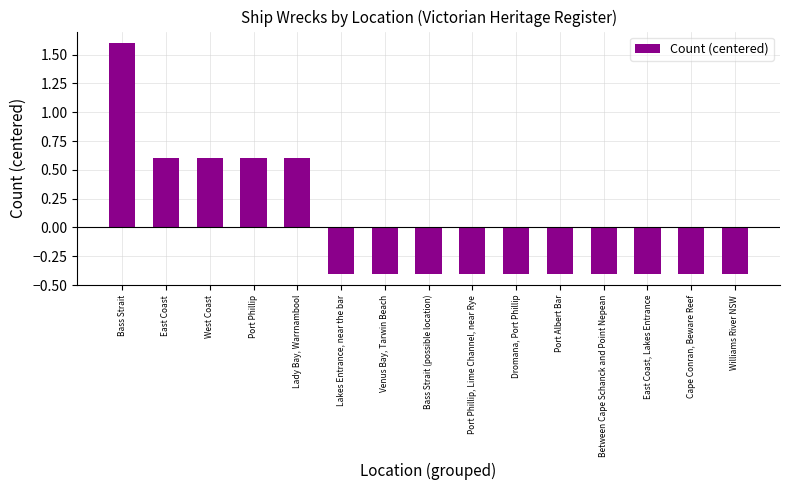

What is the minimum value shown in the chart?

-0.4